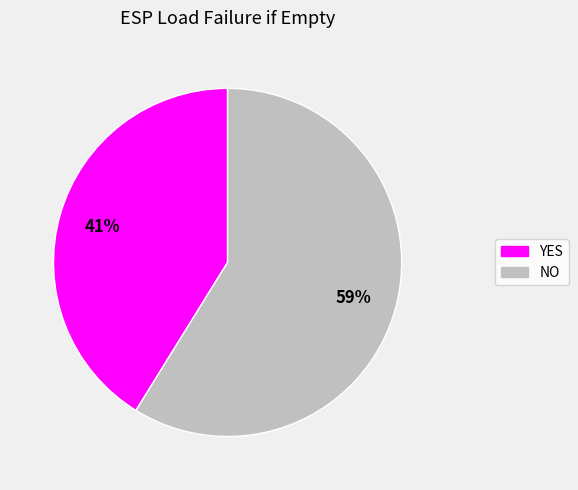

Rank the categories by value from highest to lowest.

NO, YES